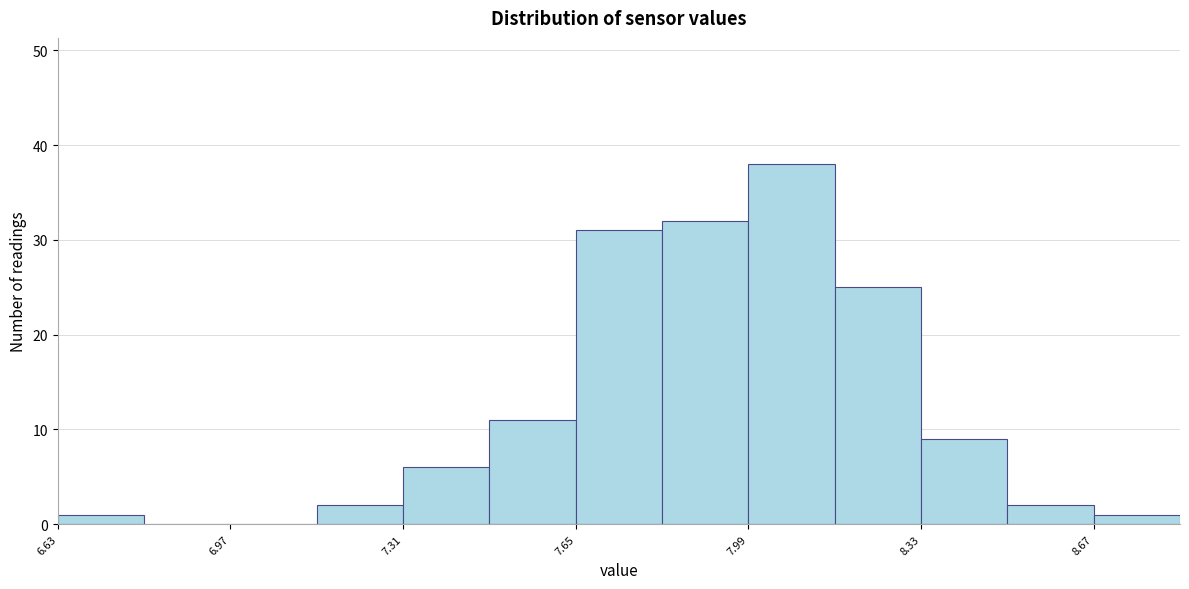

Around what value on the x-axis is the tallest bar? Give the approximate position of its centre, as read against the axis.

8.10